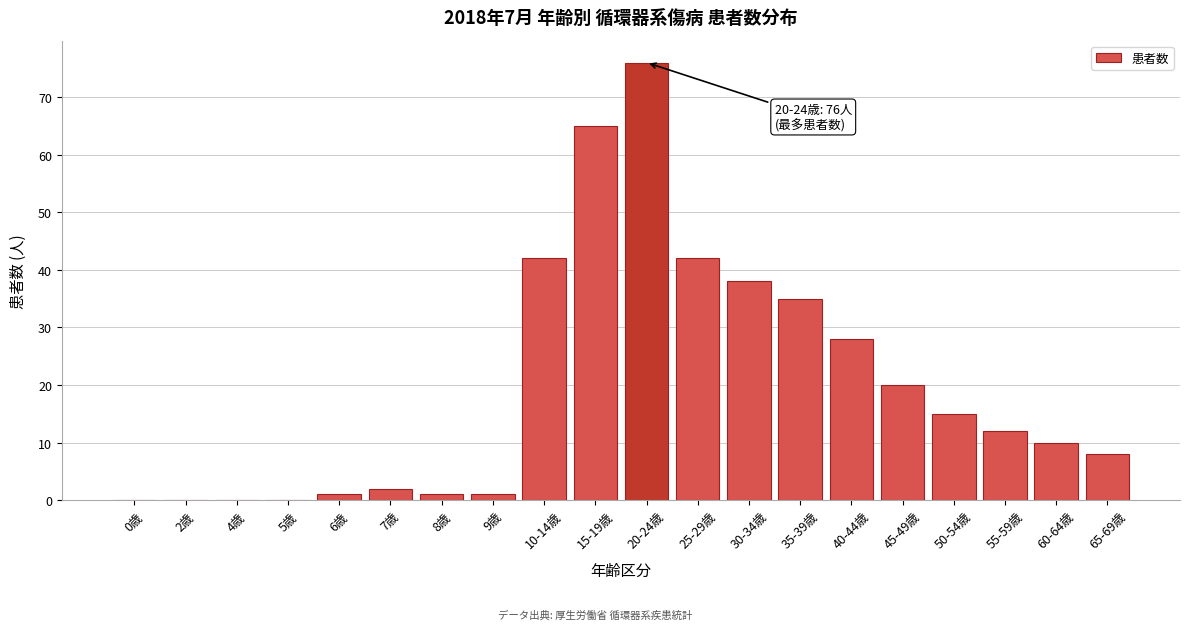

Reading right to left, list all the values displayed in this chart.

65-69歳=8	60-64歳=10	55-59歳=12	50-54歳=15	45-49歳=20	40-44歳=28	35-39歳=35	30-34歳=38	25-29歳=42	20-24歳=76	15-19歳=65	10-14歳=42	9歳=1	8歳=1	7歳=2	6歳=1	5歳=0	4歳=0	2歳=0	0歳=0